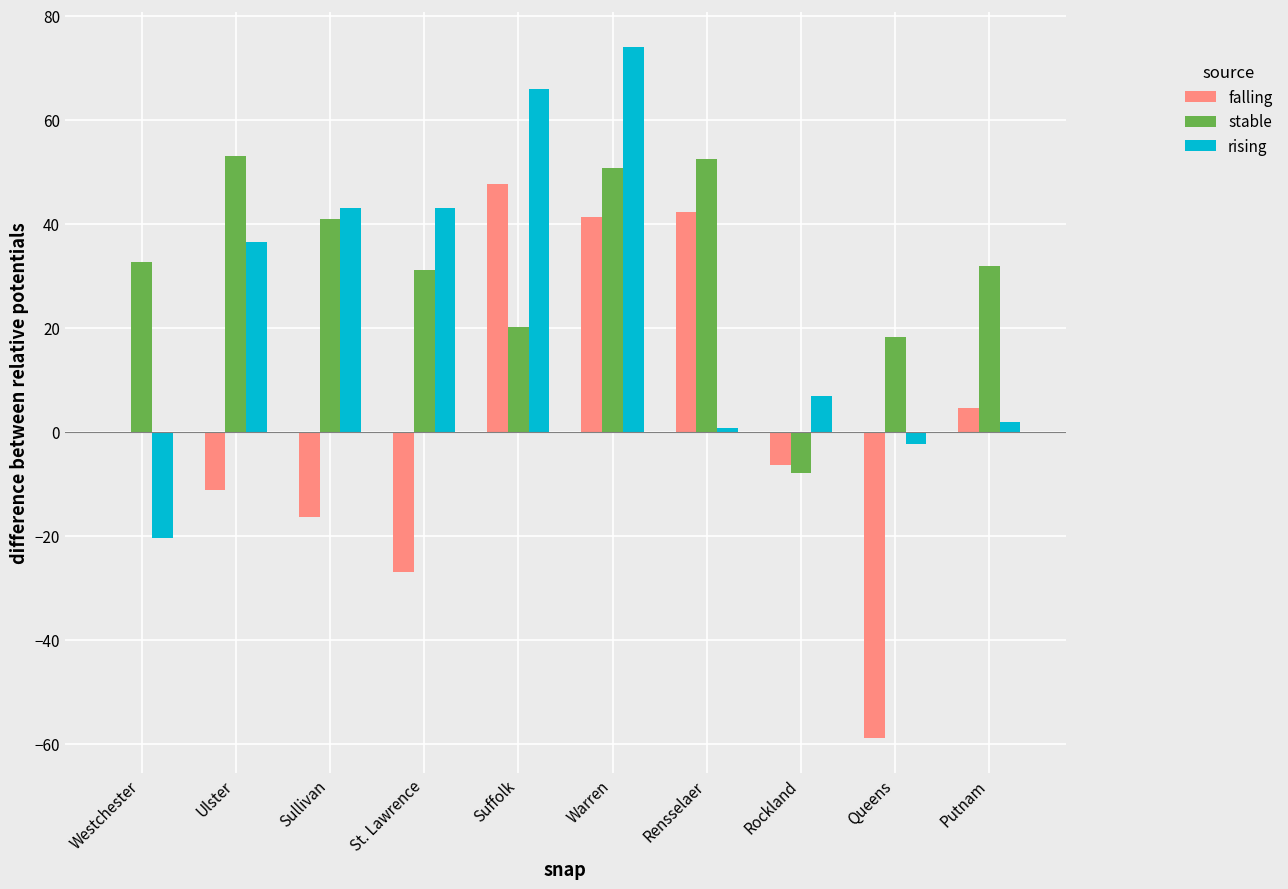

Where is rising nearest to the value 26?

Ulster